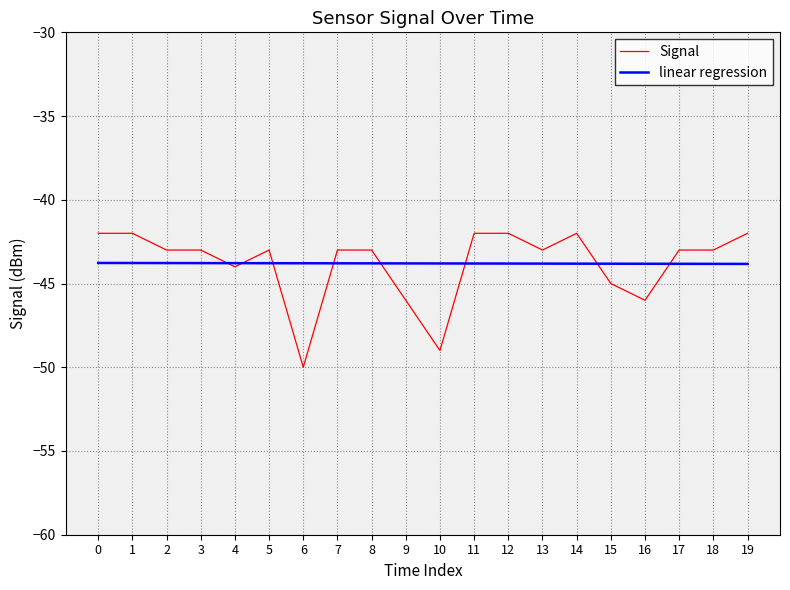

What is the minimum value for Signal?

-50.0